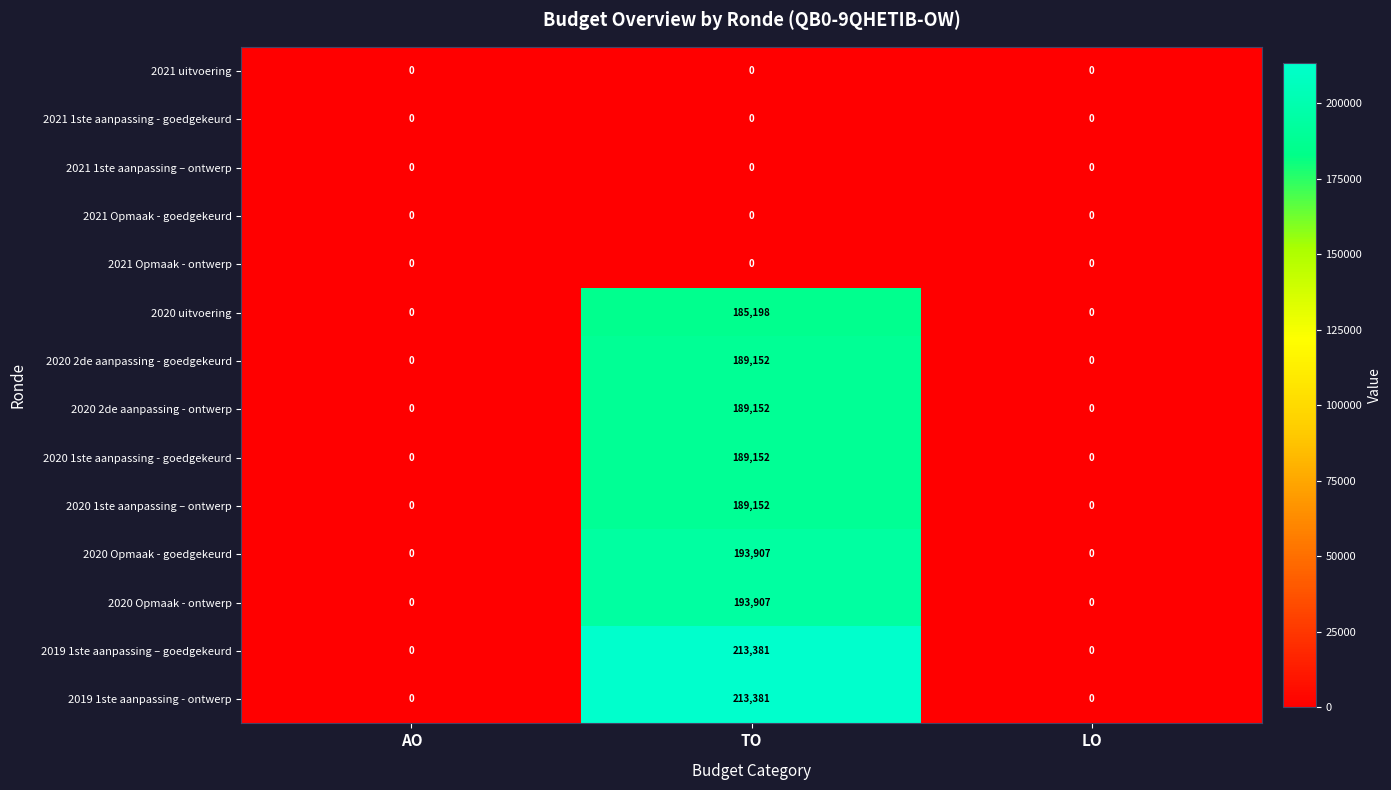

At which category is the sum across all series the highest?

TO